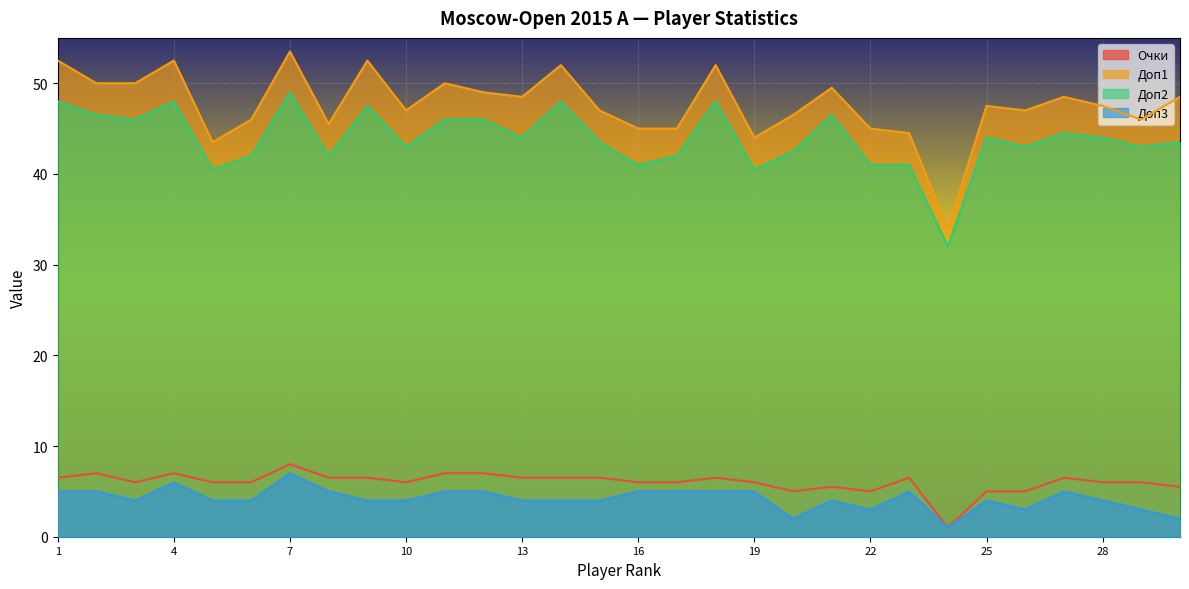

What is the total value across all series at 4?

113.5